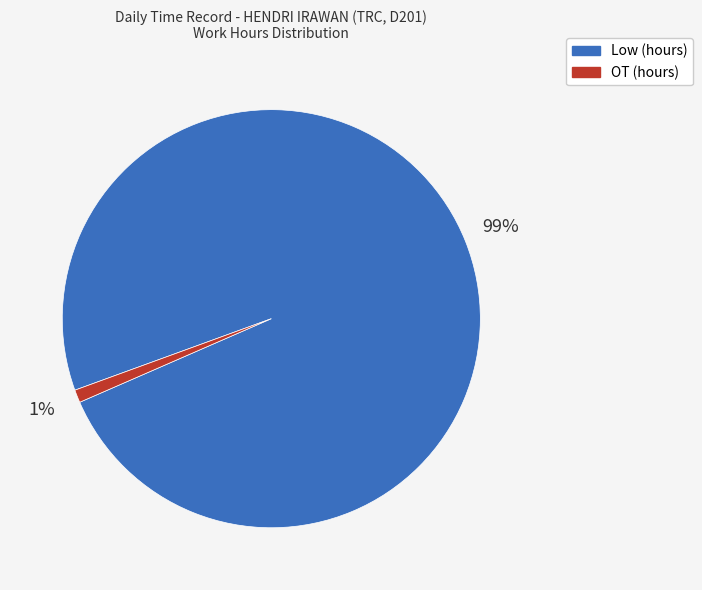

Is there any slice that represents more than half of the pie?

Yes